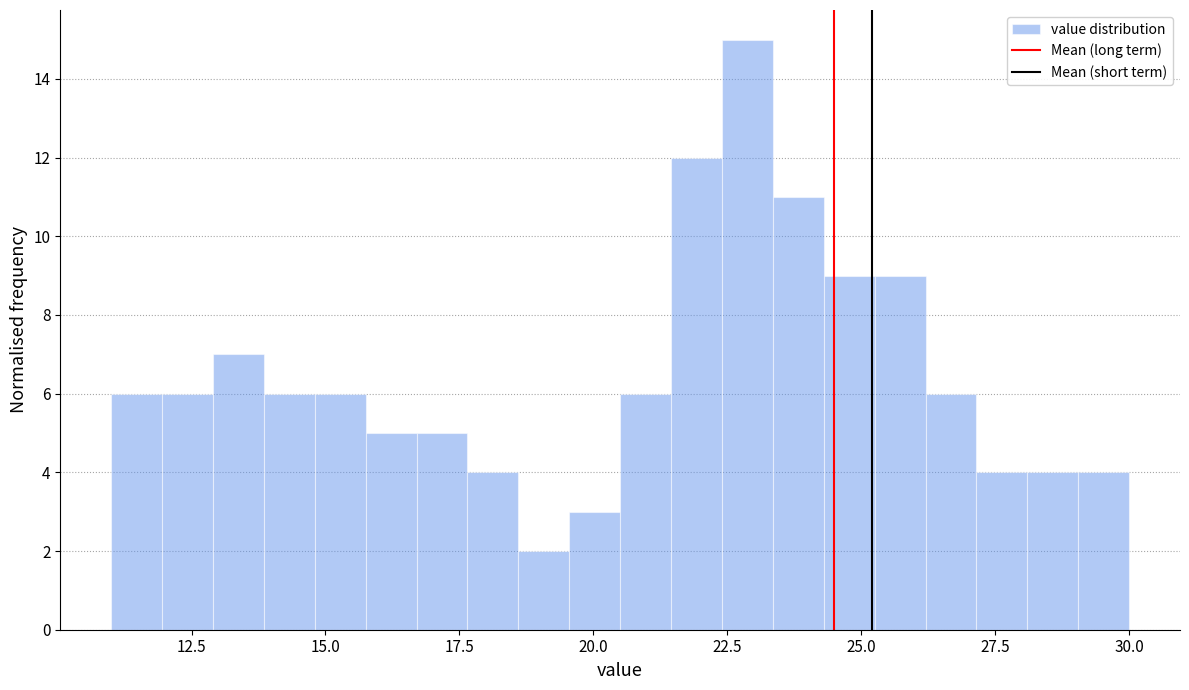

Around what value on the x-axis is the tallest bar? Give the approximate position of its centre, as read against the axis.

23.0